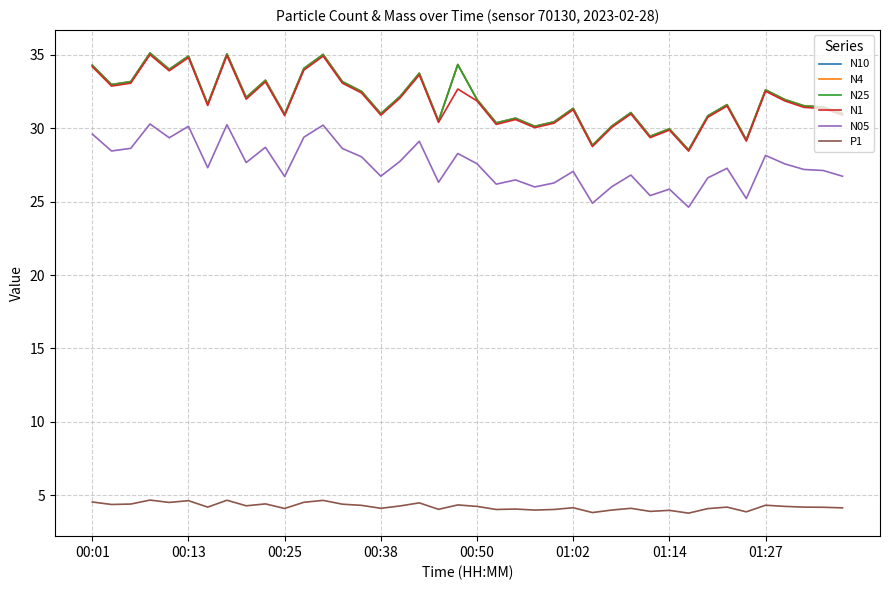

True or false: P1 and N05 intersect in this chart.

False